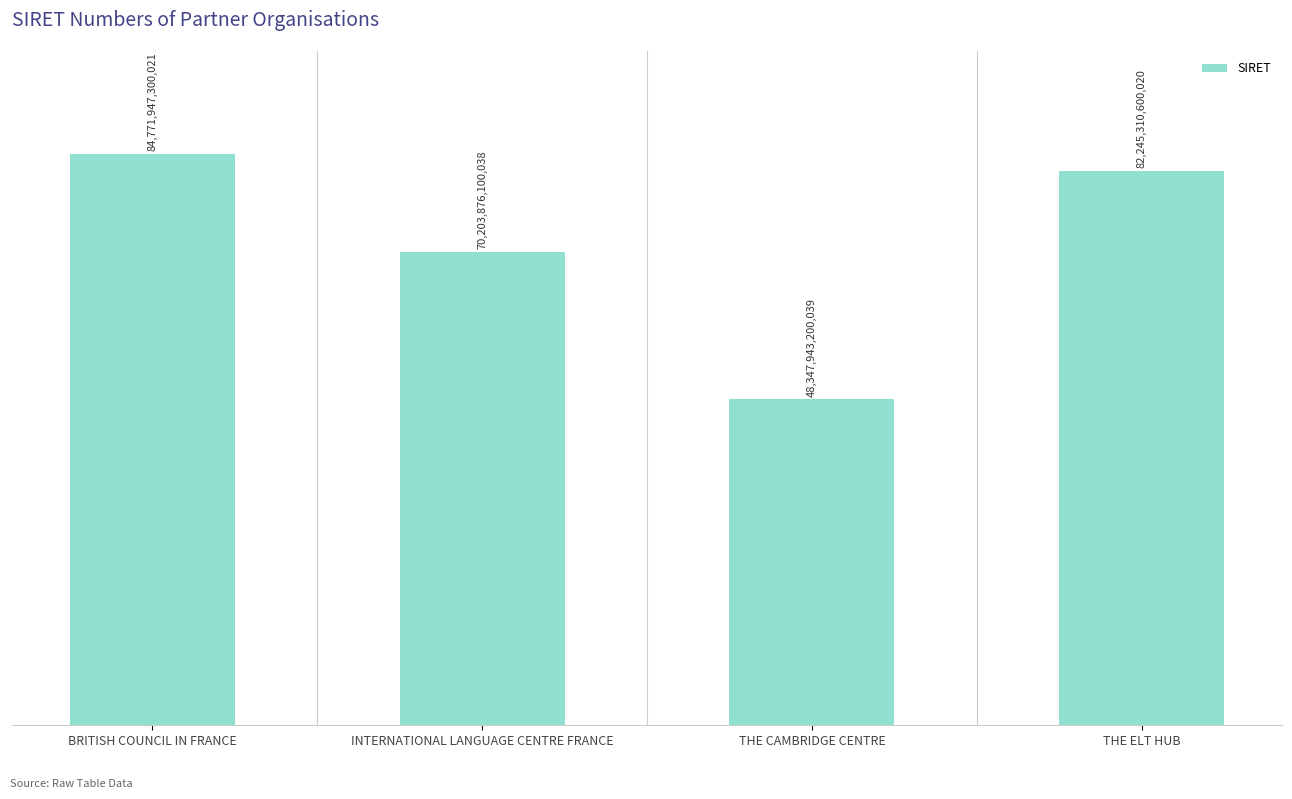

What is the value of the 4th bar from the left?

82245310600020